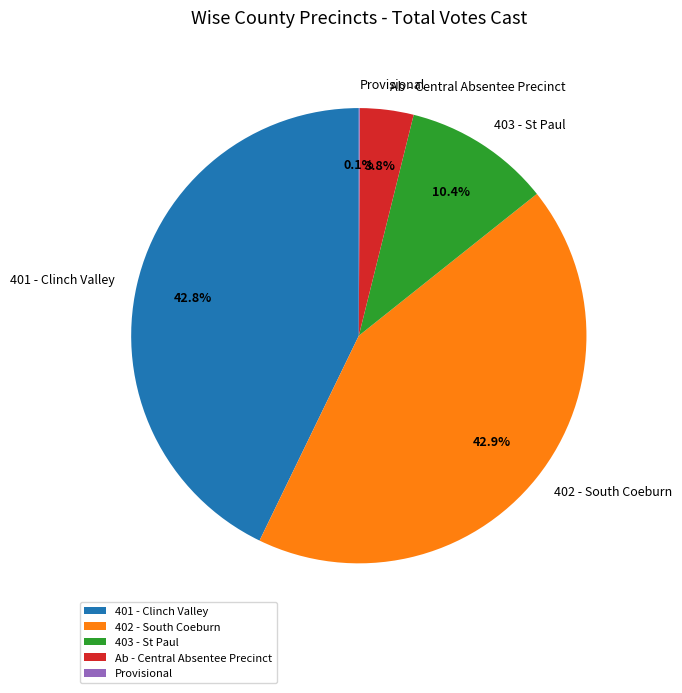

Approximately how many times larger is the value at 401 - Clinch Valley compared to 402 - South Coeburn?

1.0